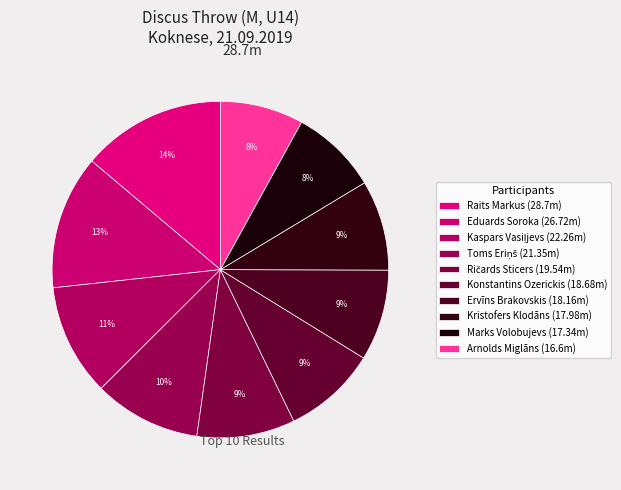

How many slices are in this pie chart?

10